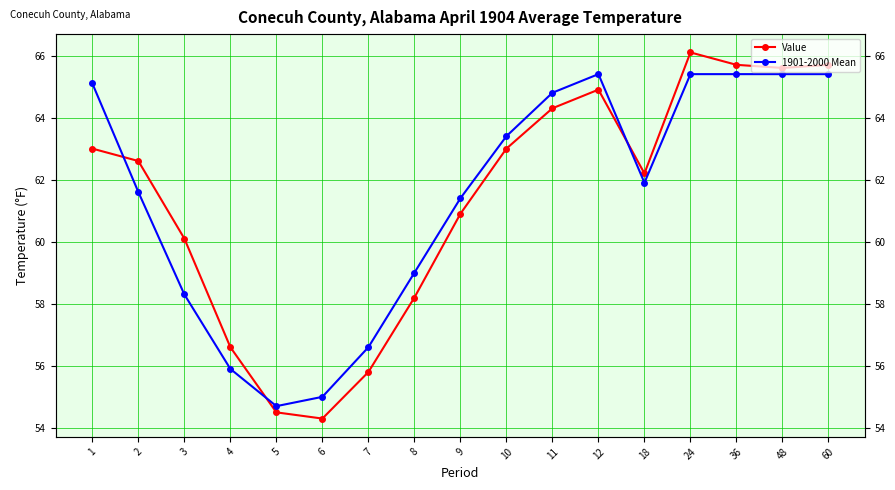

What is the value of the 1901-2000 Mean point at the 14th from the left?

65.4